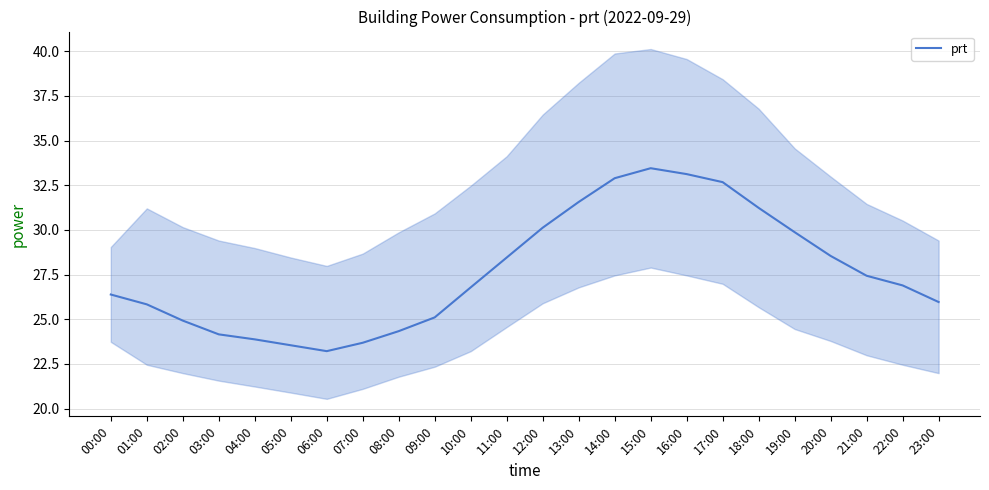

The chart shows a value of 23.2 at 06:00. True or false?

True